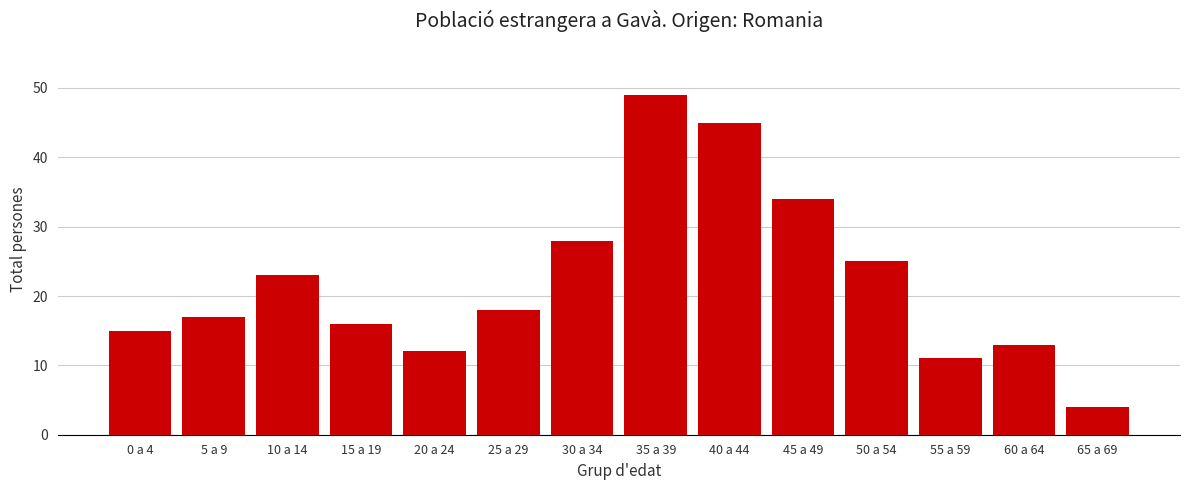

Reading left to right, list all the values displayed in this chart.

15	17	23	16	12	18	28	49	45	34	25	11	13	4